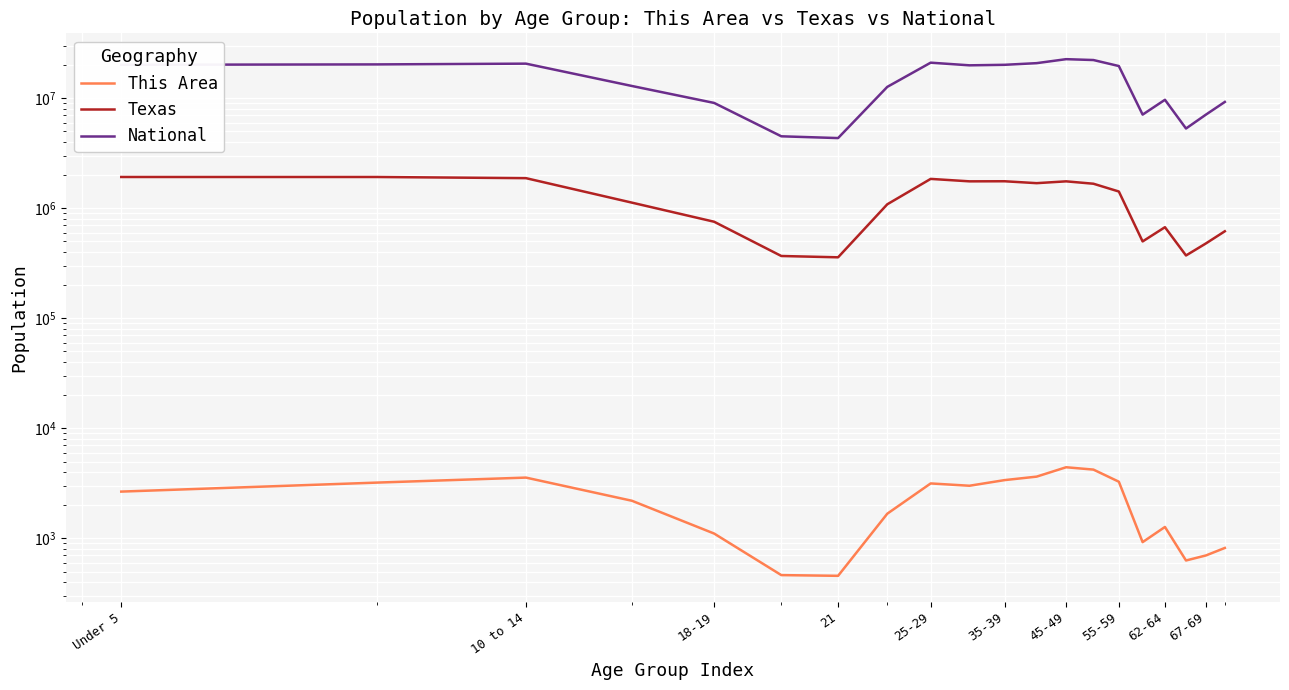

What is the sum of all This Area values?

44834